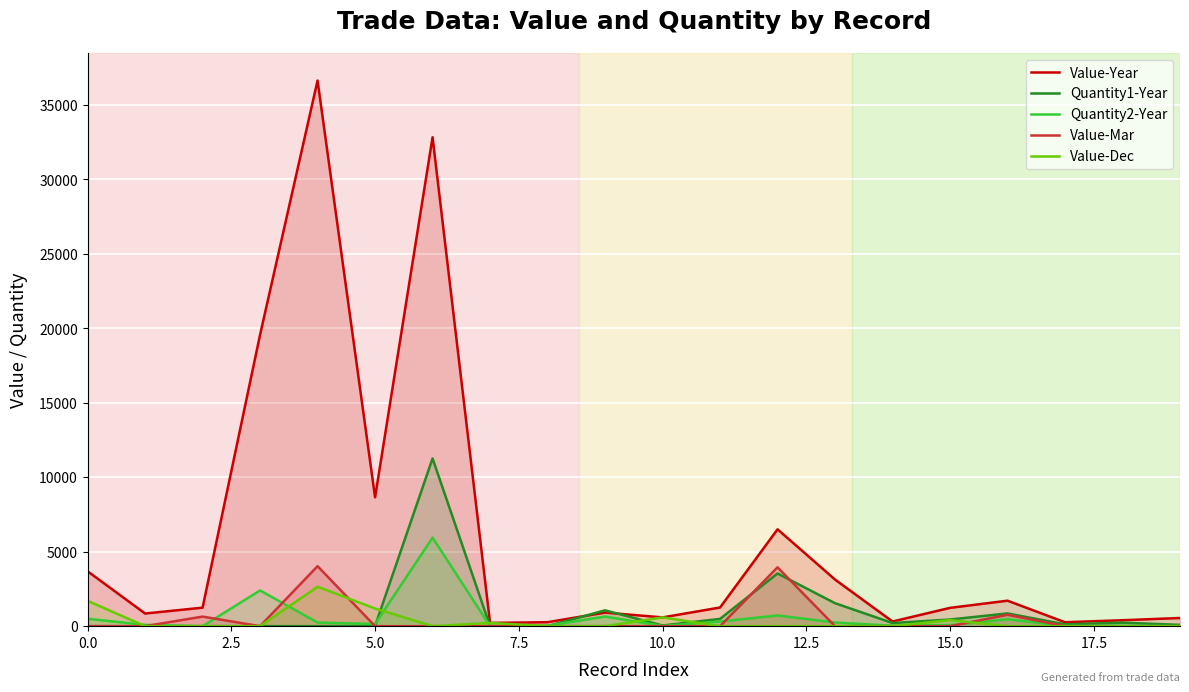

What are all the series names shown in the legend?

Value-Year, Quantity1-Year, Quantity2-Year, Value-Mar, Value-Dec